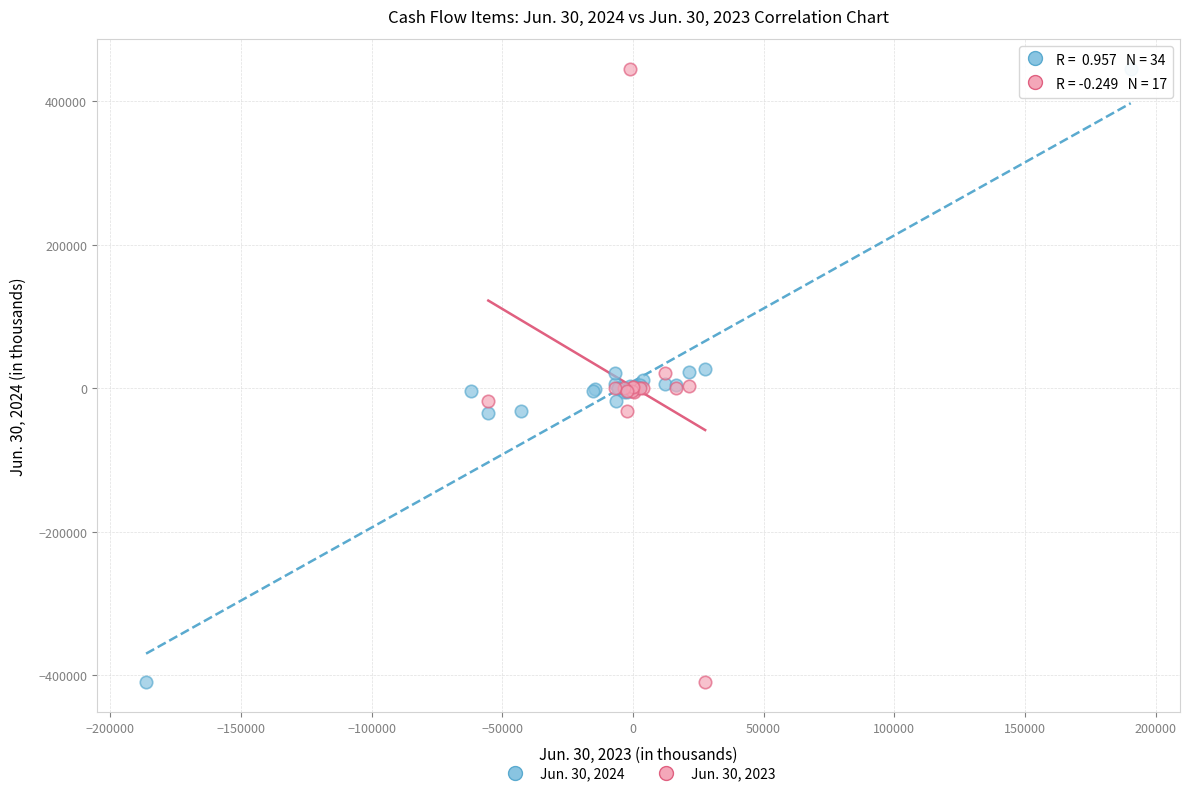

What are all the series names shown in the legend?

Jun. 30, 2024, Jun. 30, 2023